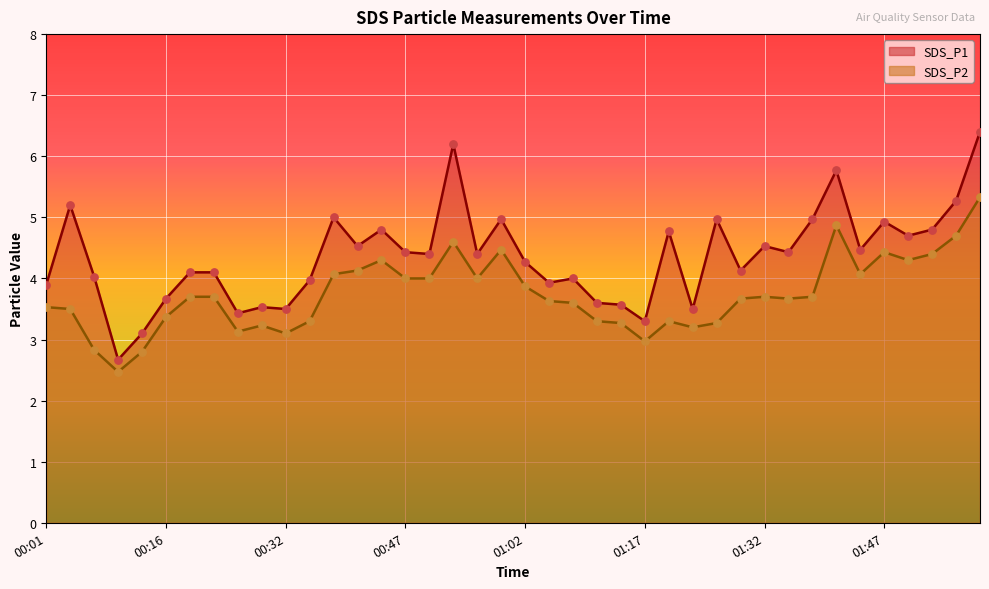

Which series reaches the minimum Y coordinate?

SDS_P2